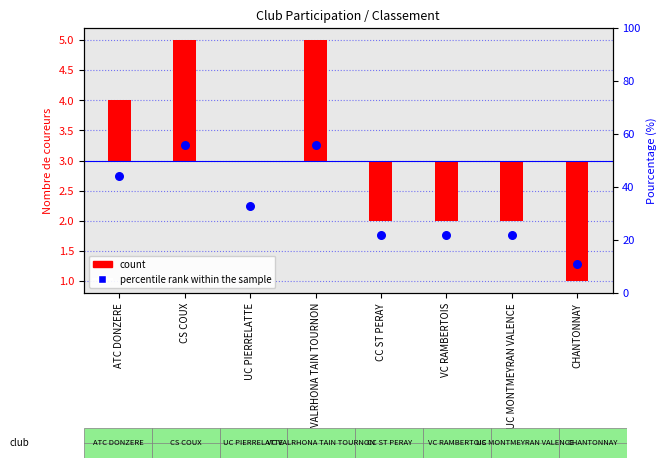

Which has a higher value, CC ST PERAY or UC MONTMEYRAN VALENCE?

CC ST PERAY